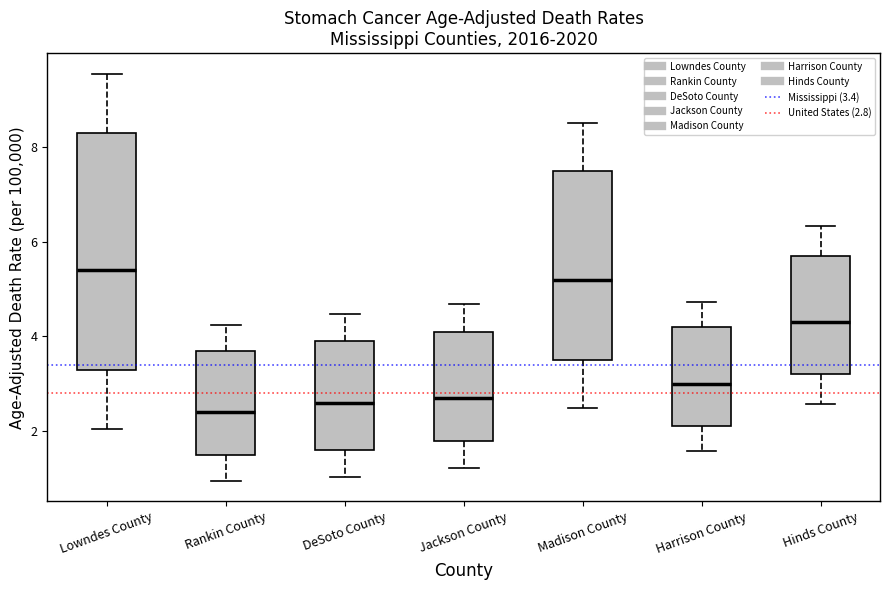

Which box has the lowest median line?

Rankin County